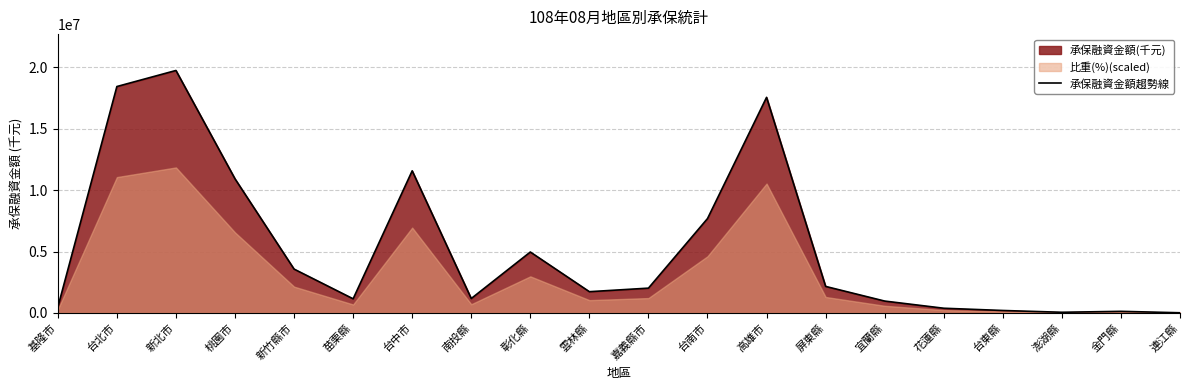

Which category has the highest value across all series?

新北市